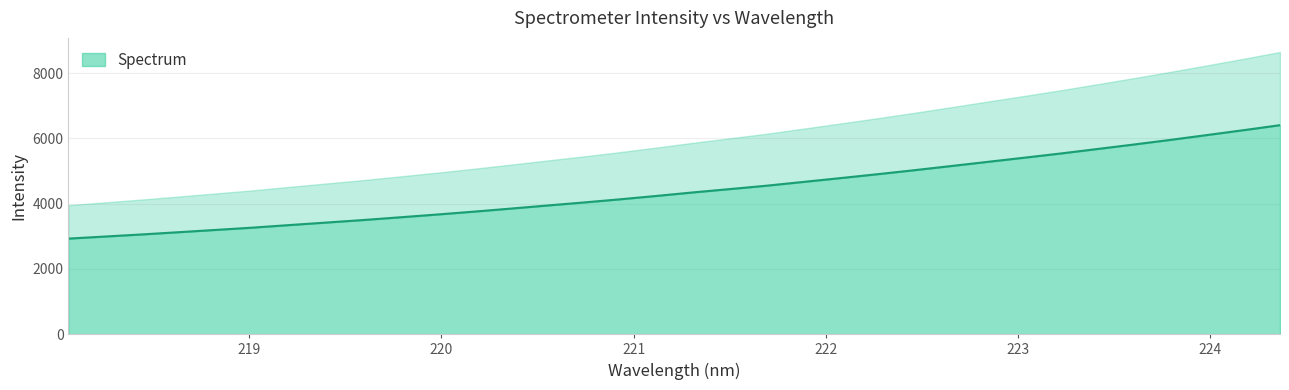

What is the greatest value displayed?

6405.6